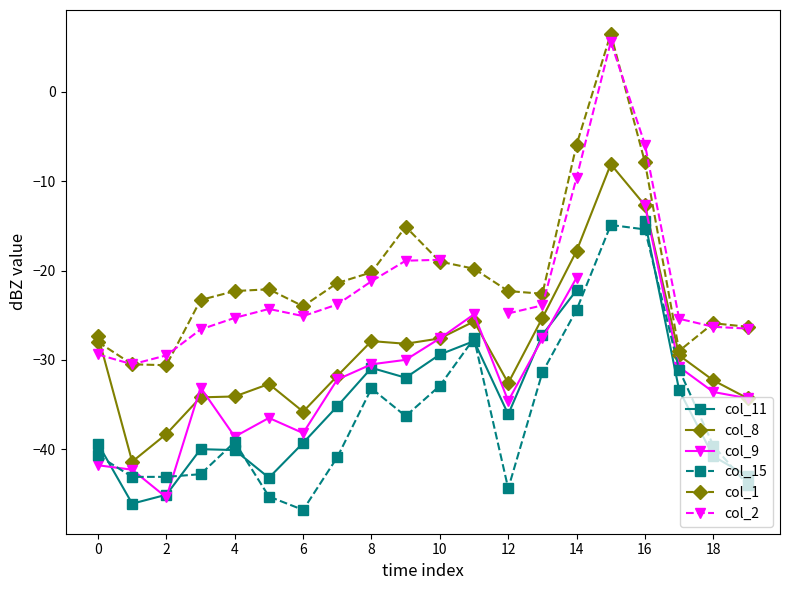

What are all the series names shown in the legend?

col_11, col_8, col_9, col_15, col_1, col_2